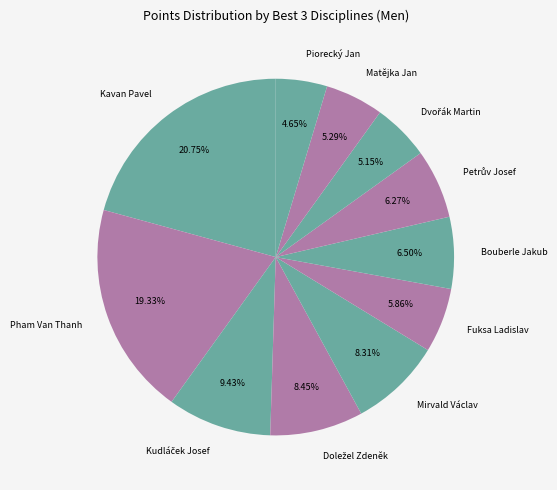

Count the number of slices in the pie.

11